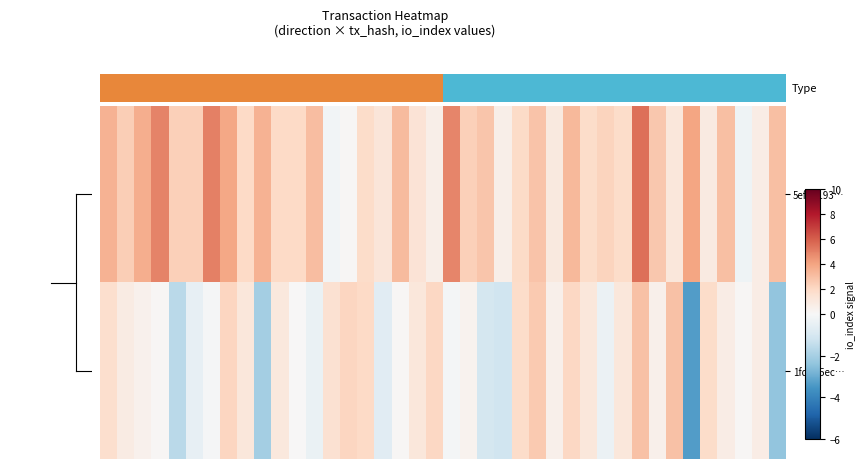

Which series has the largest range (max minus min)?

1fdad5ec…